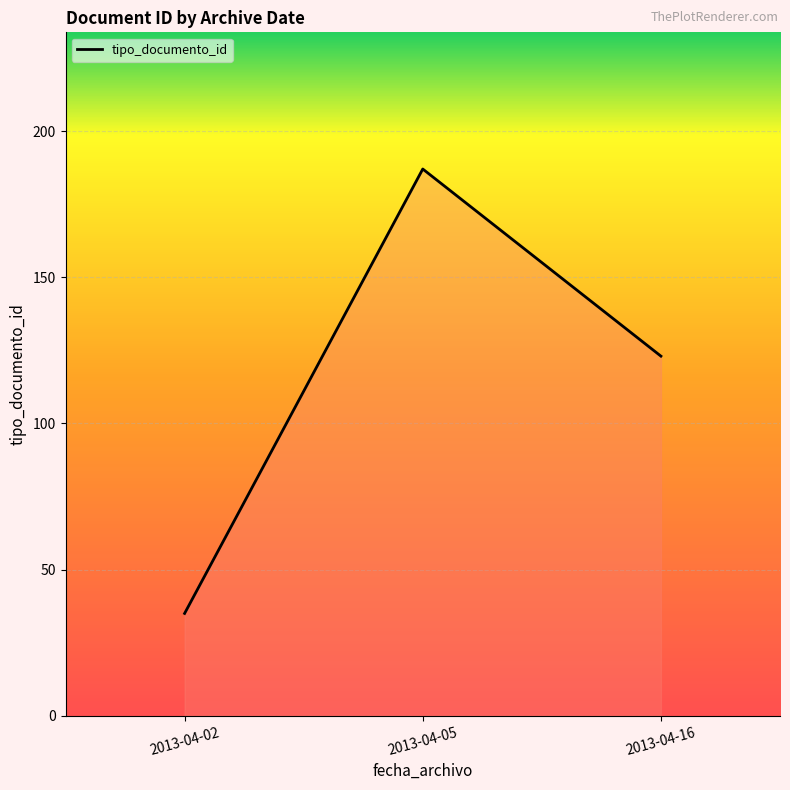

What is the ratio of the value at 2013-04-16 to the value at 2013-04-02?

3.5